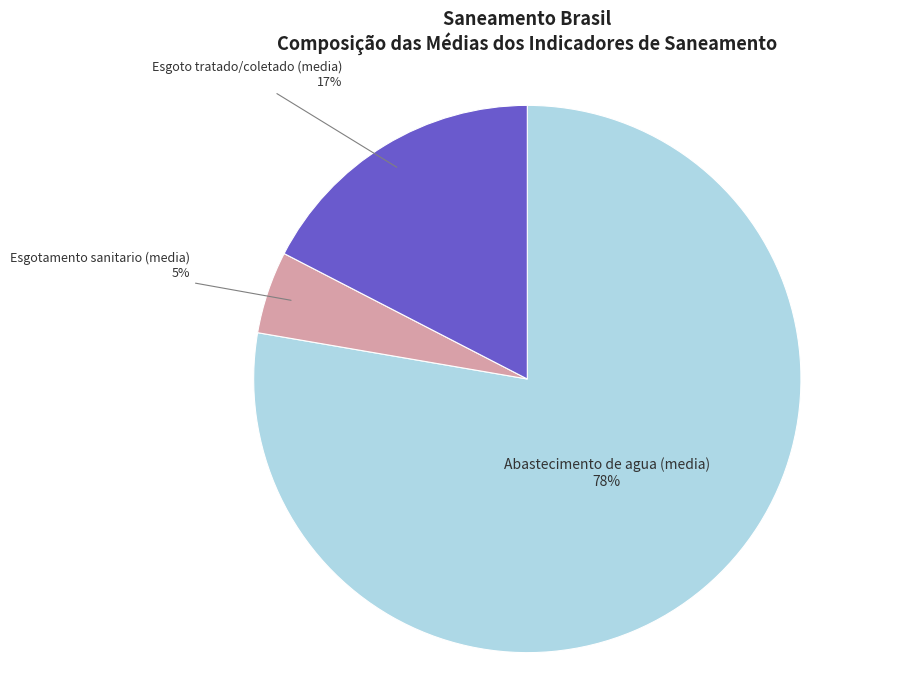

What is the smallest slice in the pie chart?

Esgotamento sanitario (media)